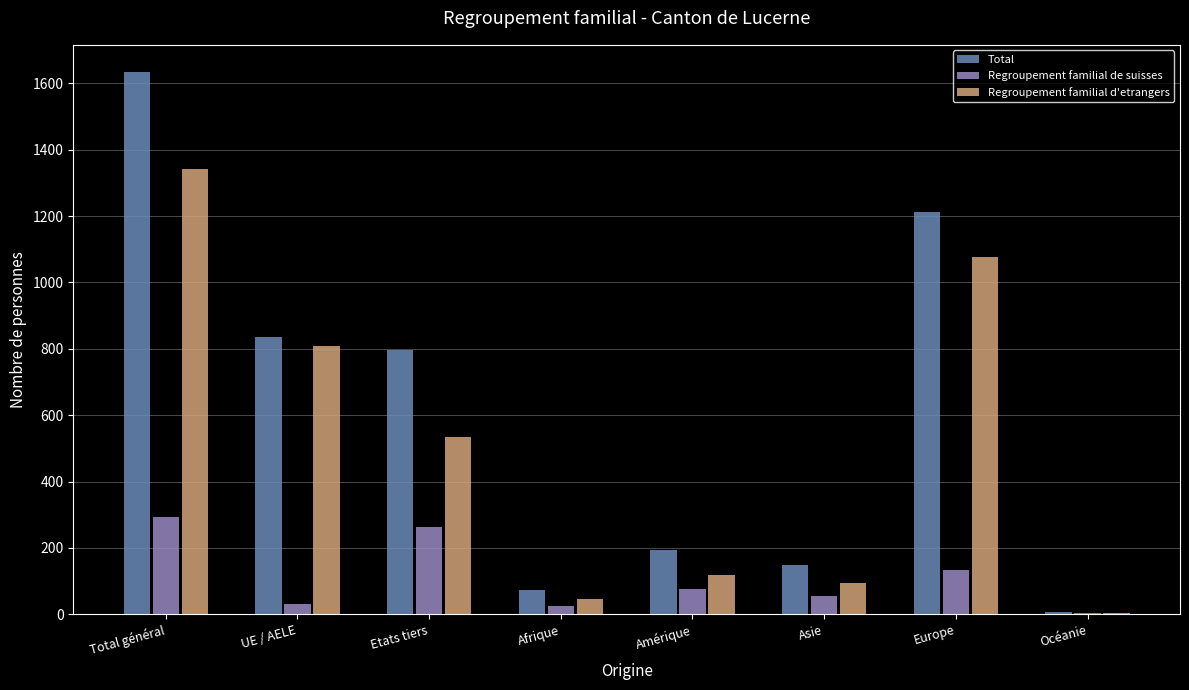

How many groups of bars are there?

8